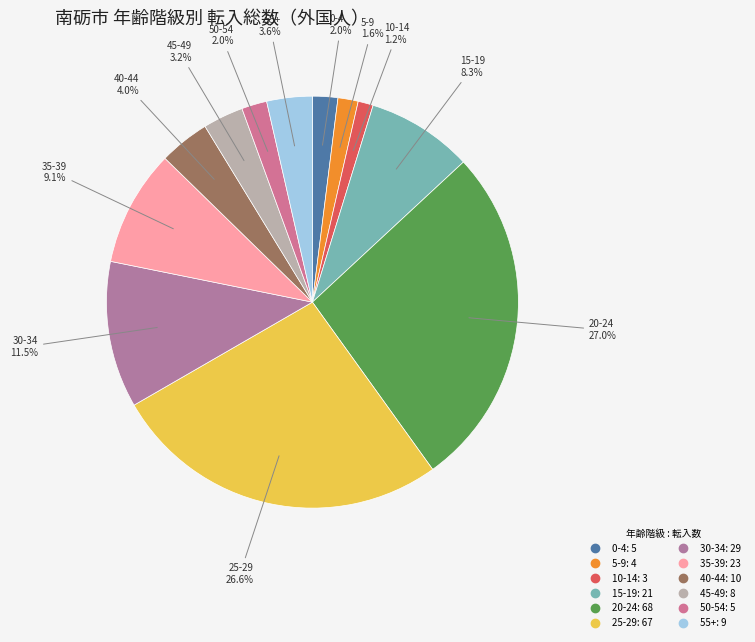

What is the ratio of the value at 0-4 to the value at 40-44?

0.5